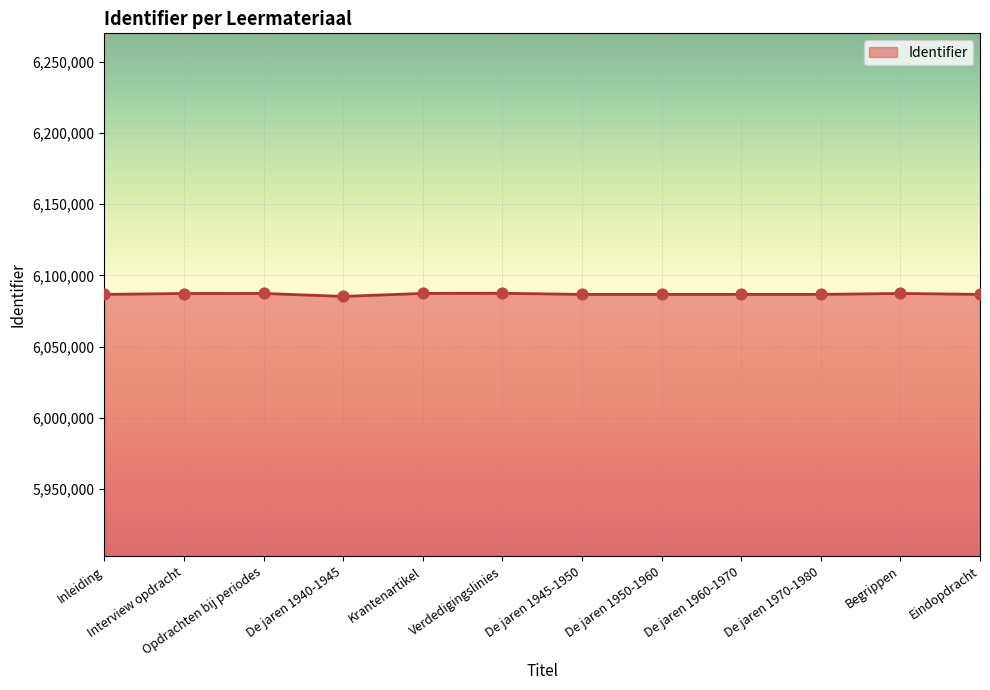

What is the change in value from De jaren 1945-1950 to De jaren 1960-1970?

+2